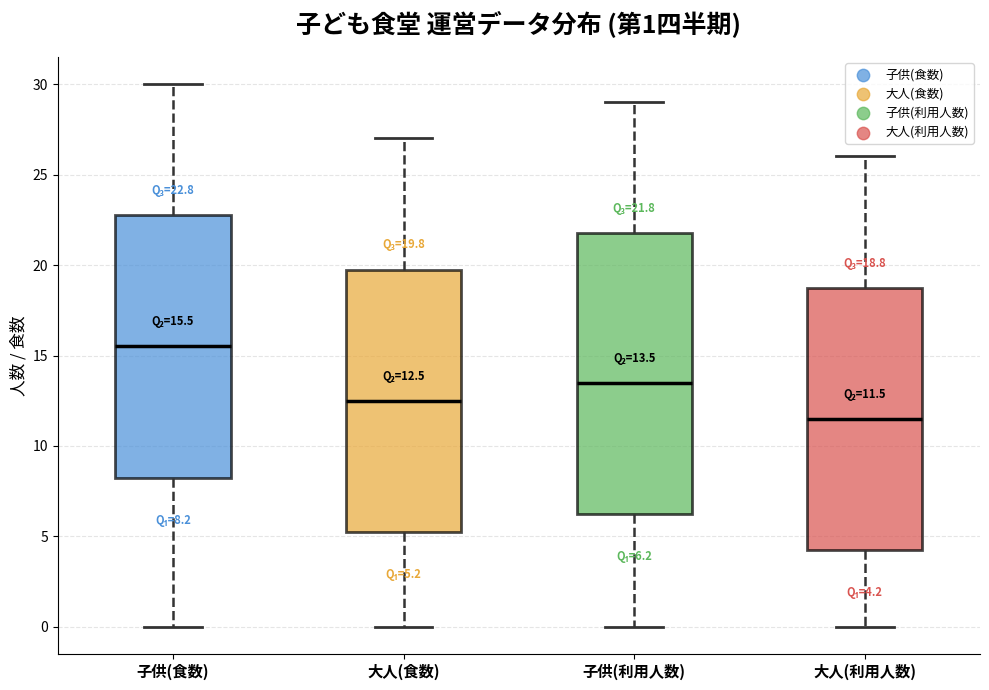

Which box is the tallest, from its lower edge to its upper edge?

子供(利用人数)